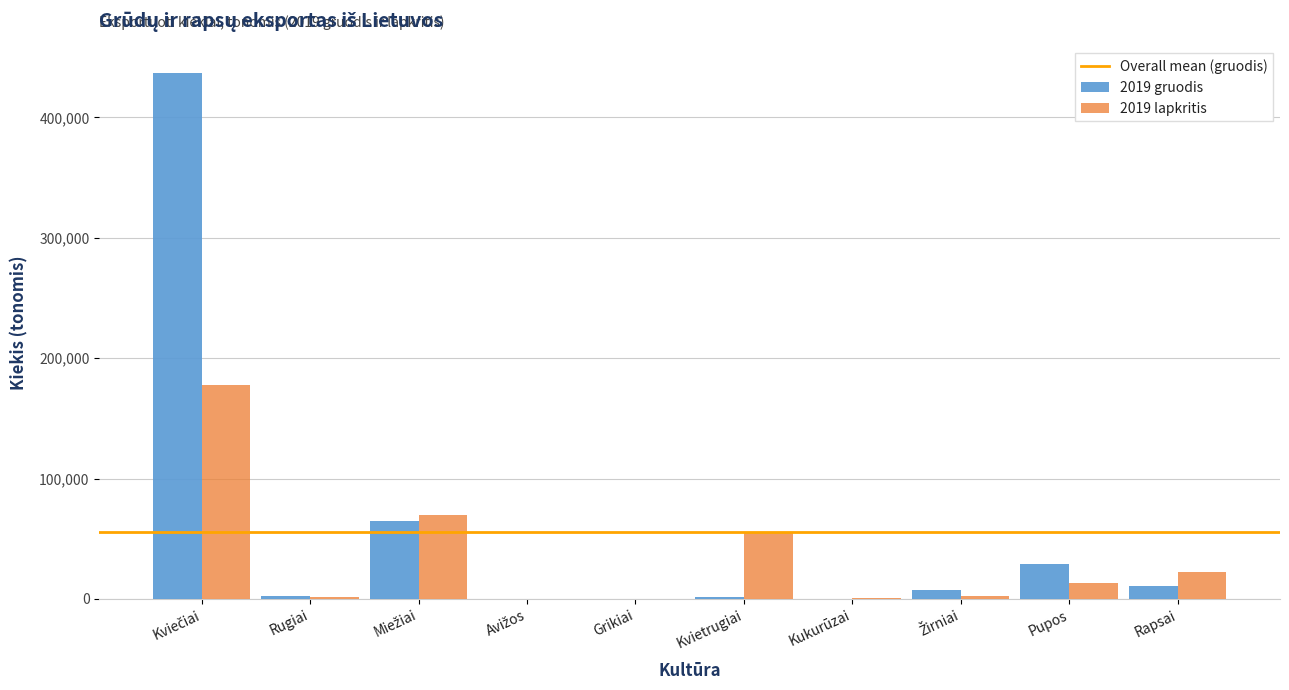

What is the maximum value shown in the chart?

437014.4